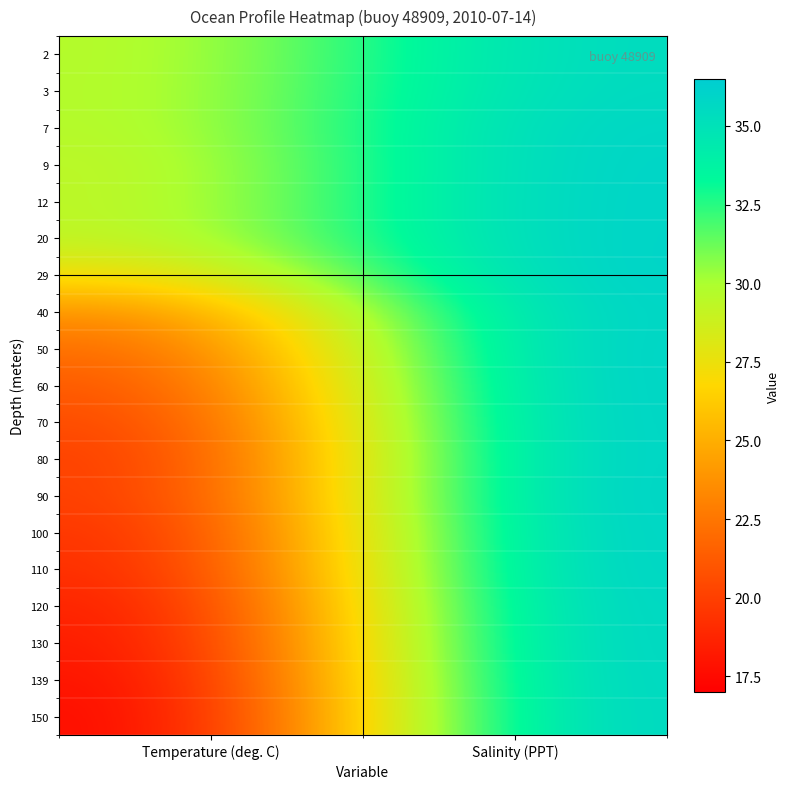

Rank the series at Salinity (PPT) from lowest to highest value.

2, 3, 7, 9, 12, 20, 150, 40, 139, 29, 130, 120, 50, 60, 80, 100, 70, 110, 90